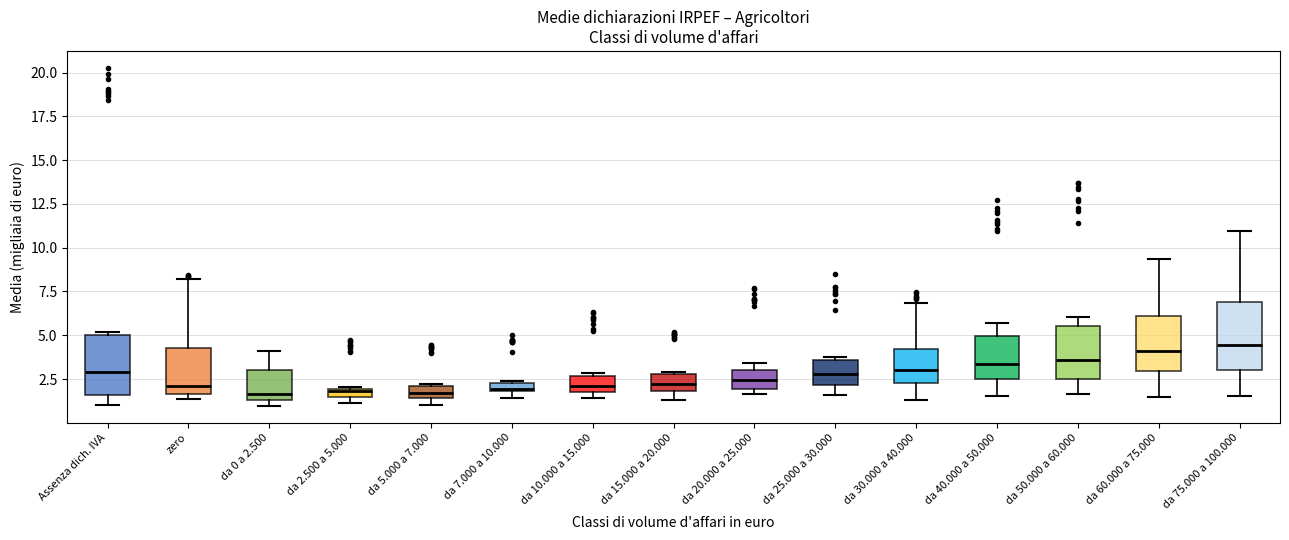

Where is the lower edge of the box for da 2.500 a 5.000 on the y-axis? The values are not printed on the chart, so give them approximately, as read against the axis.

1.5